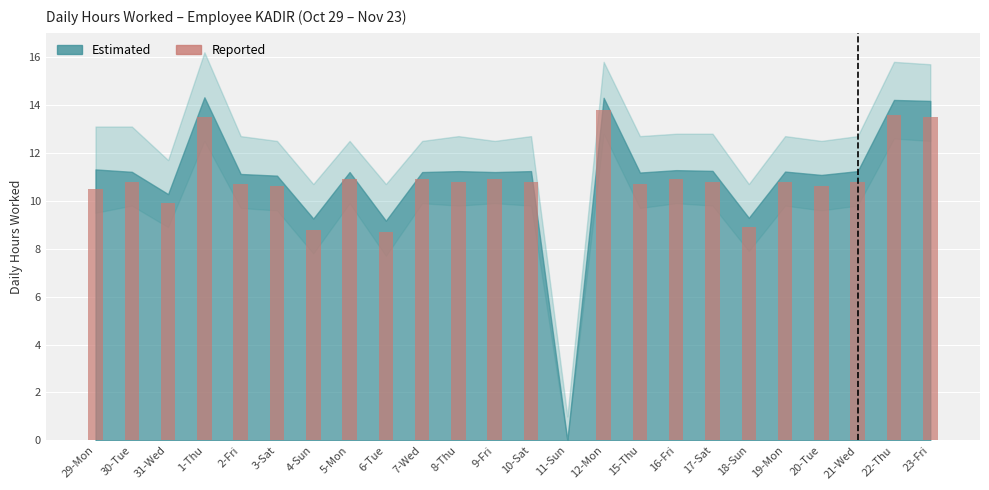

What is the change in value from 10-Sat to 18-Sun?

-1.9